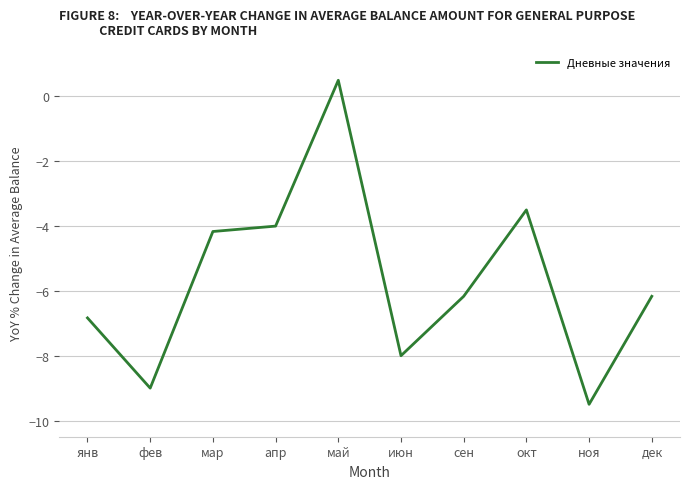

What position from the right is фев?

9